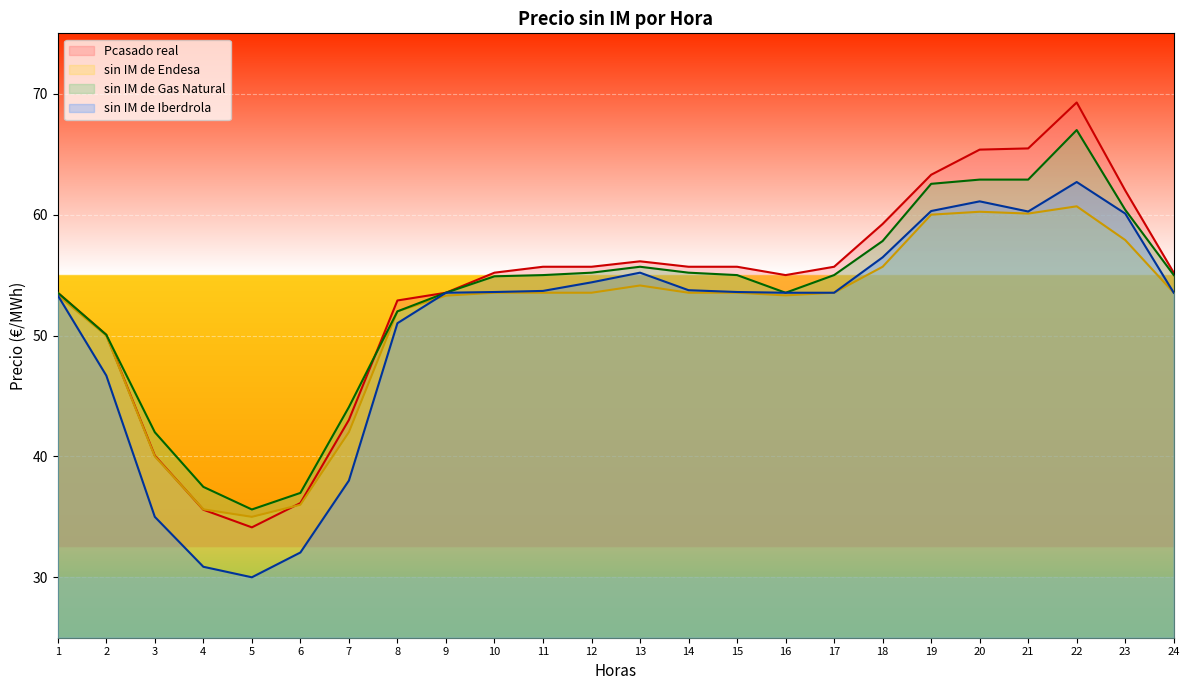

Between 6 and 12, which series saw the biggest shift?

sin IM de Iberdrola